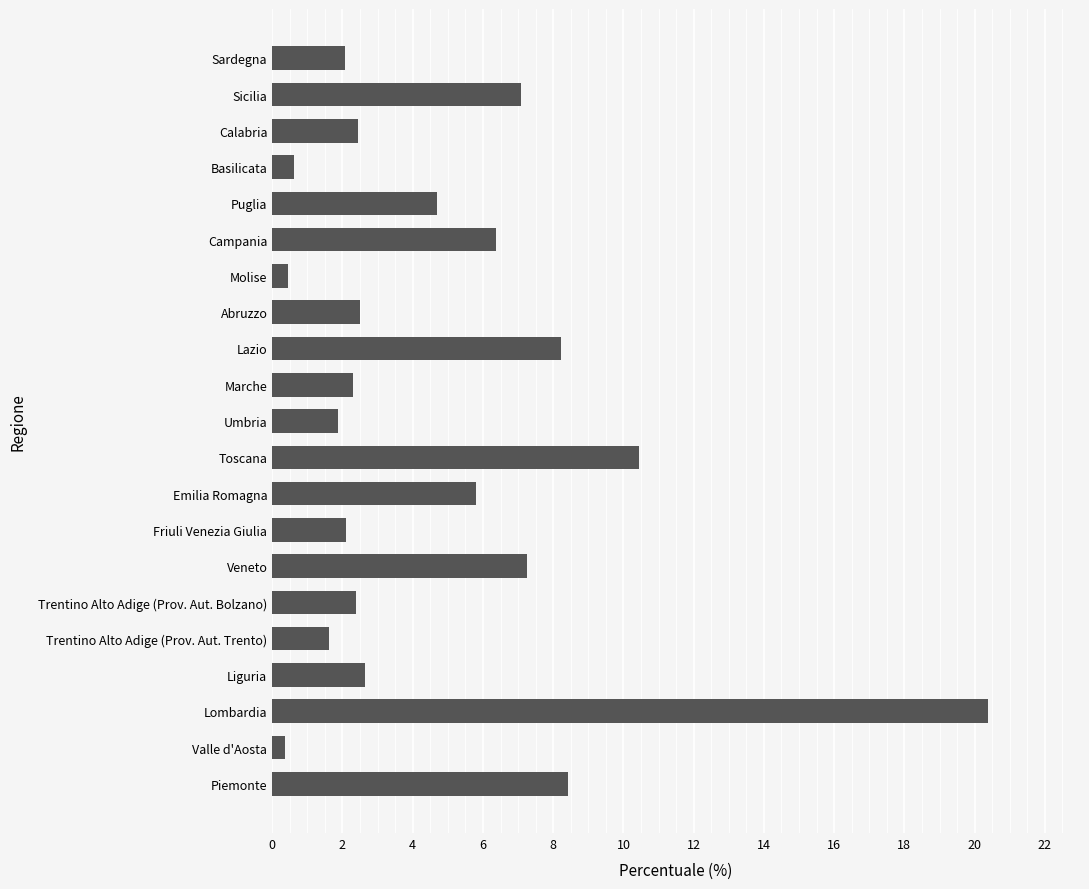

Does the chart contain any negative values?

No